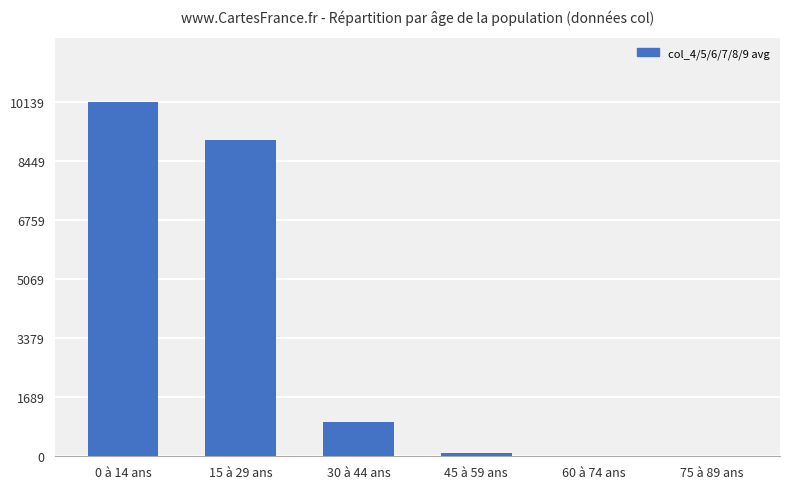

Is it true that the value at 15 à 29 ans is 9048?

True